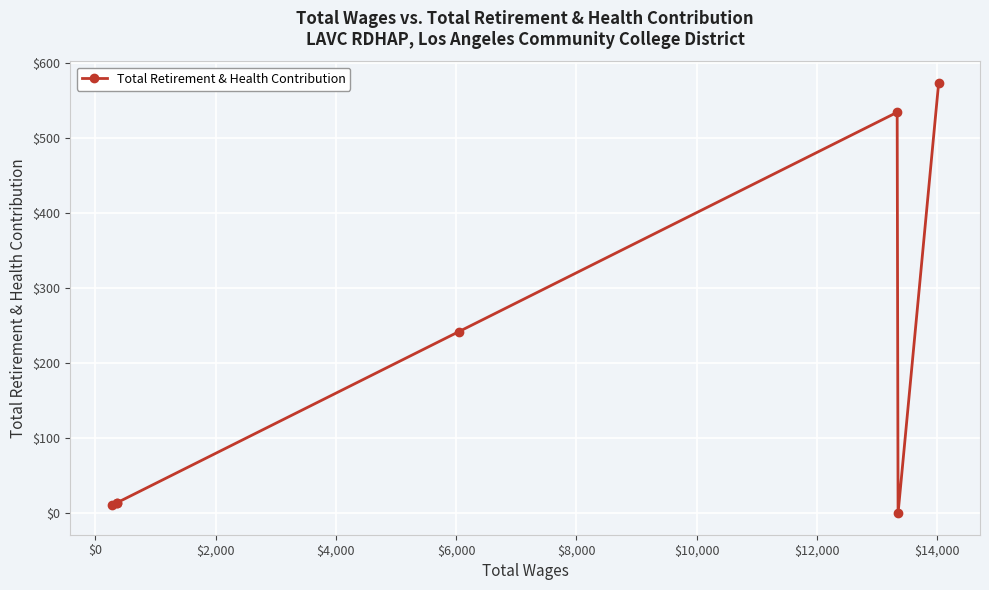

The value at $2,000 is 4. True or false?

False